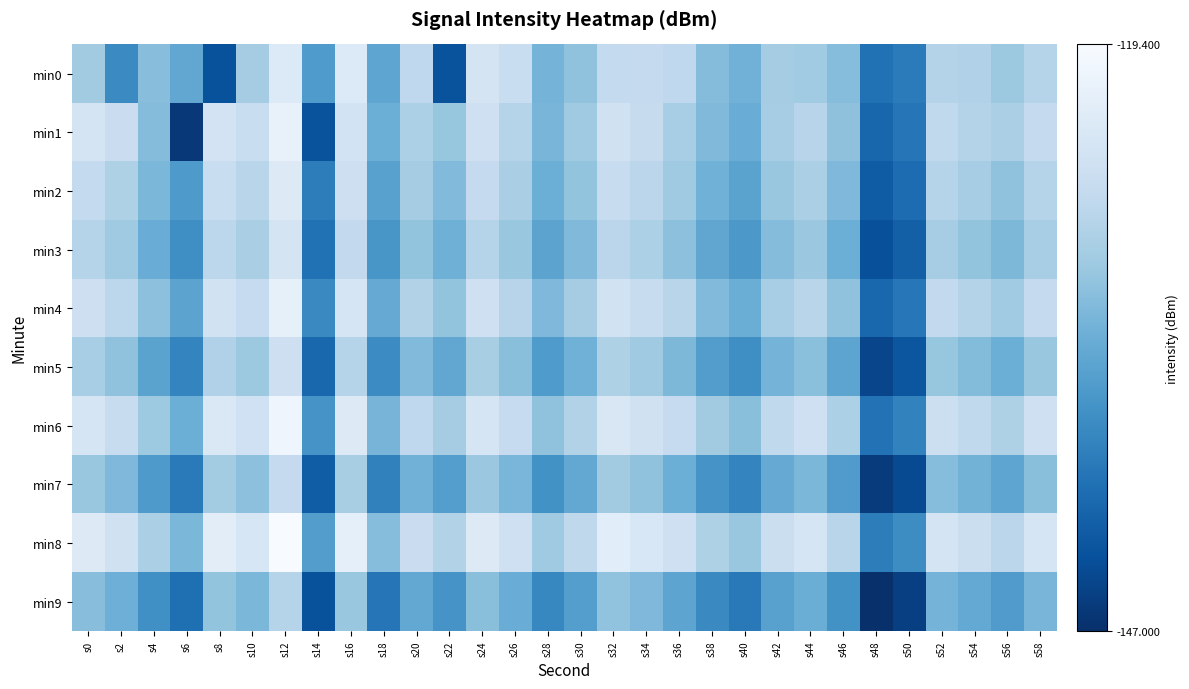

Between s48 and s10, which is larger?

s10